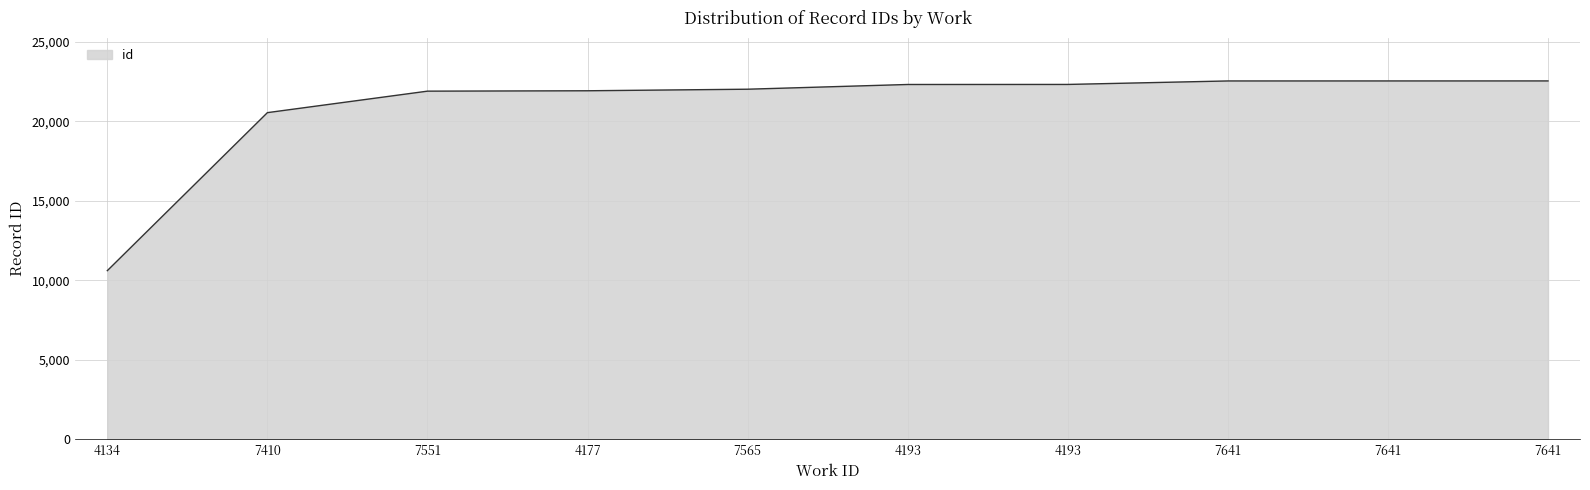

Reading left to right, extract all data points from this chart.

4134=10610	7410=20543	7551=21894	4177=21918	7565=22016	4193=22313	4193=22316	7641=22535	7641=22536	7641=22537